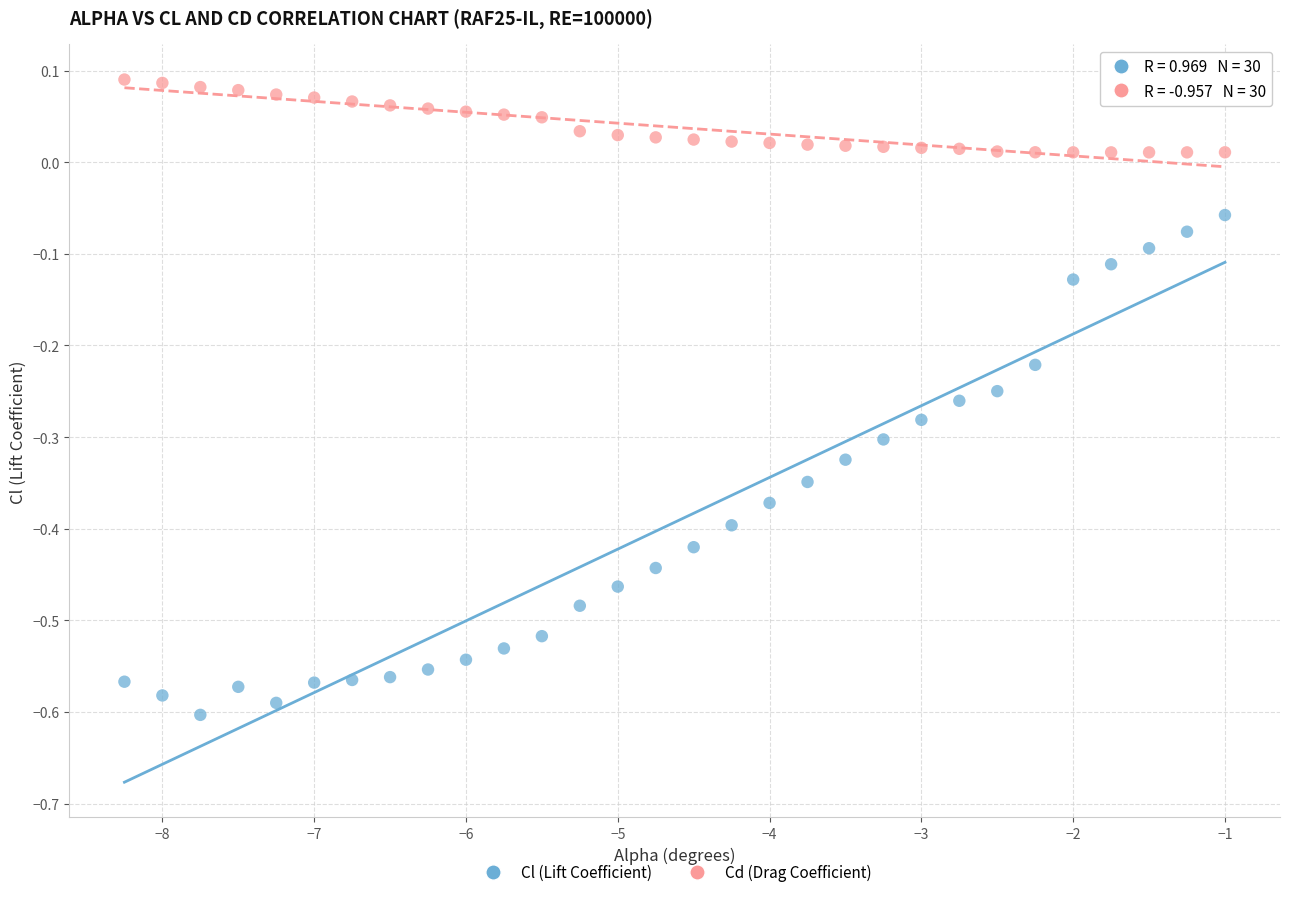

What are all the series names shown in the legend?

Cl (Lift Coefficient), Cd (Drag Coefficient)